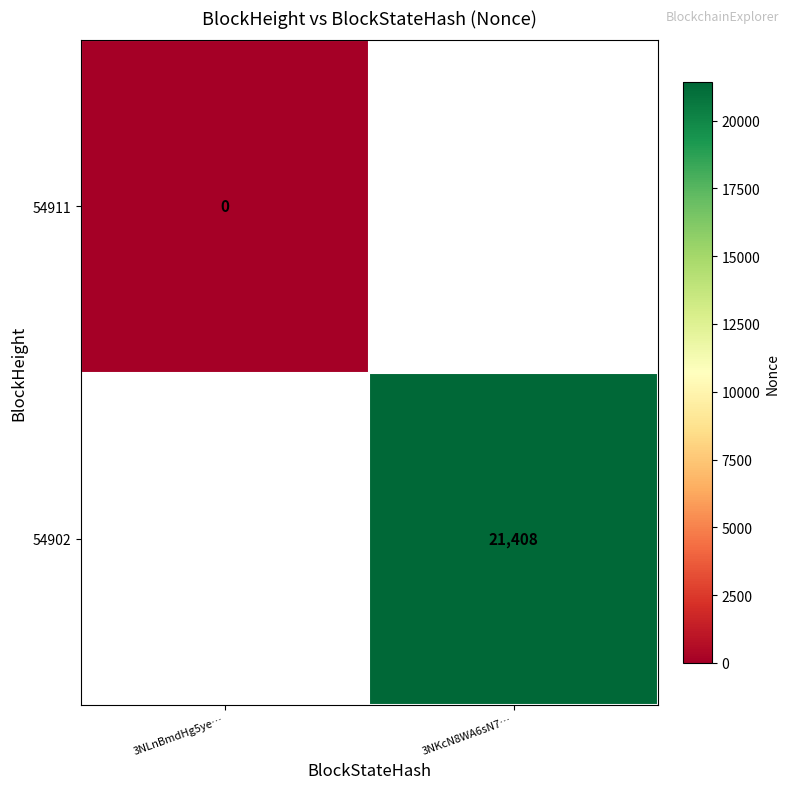

At how many categories does at least one series exceed 4658?

1